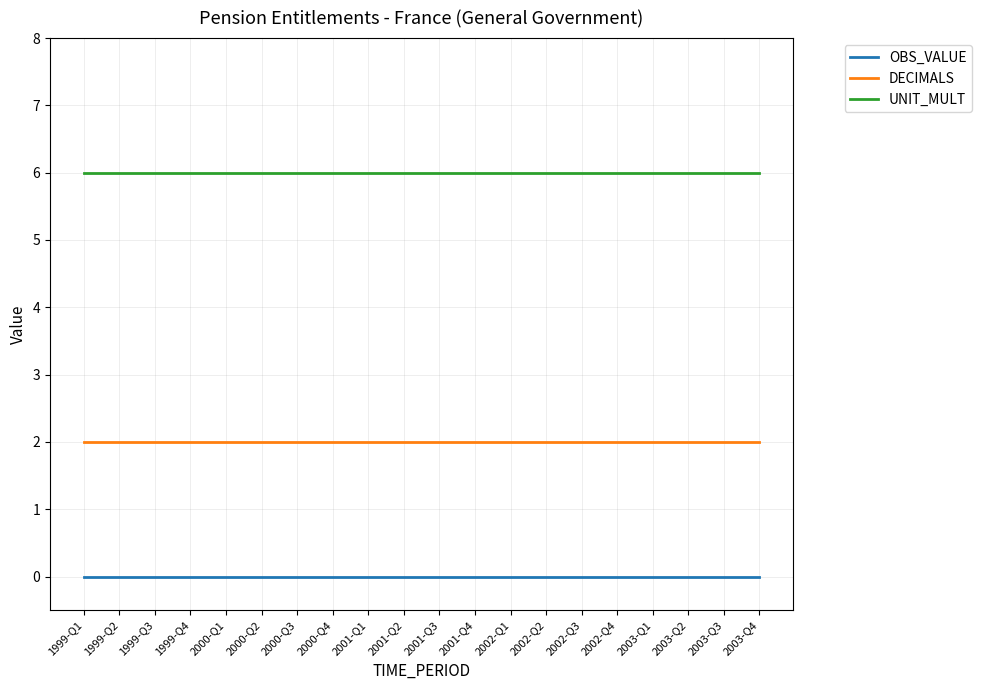

True or false: DECIMALS and UNIT_MULT cross at least once.

False